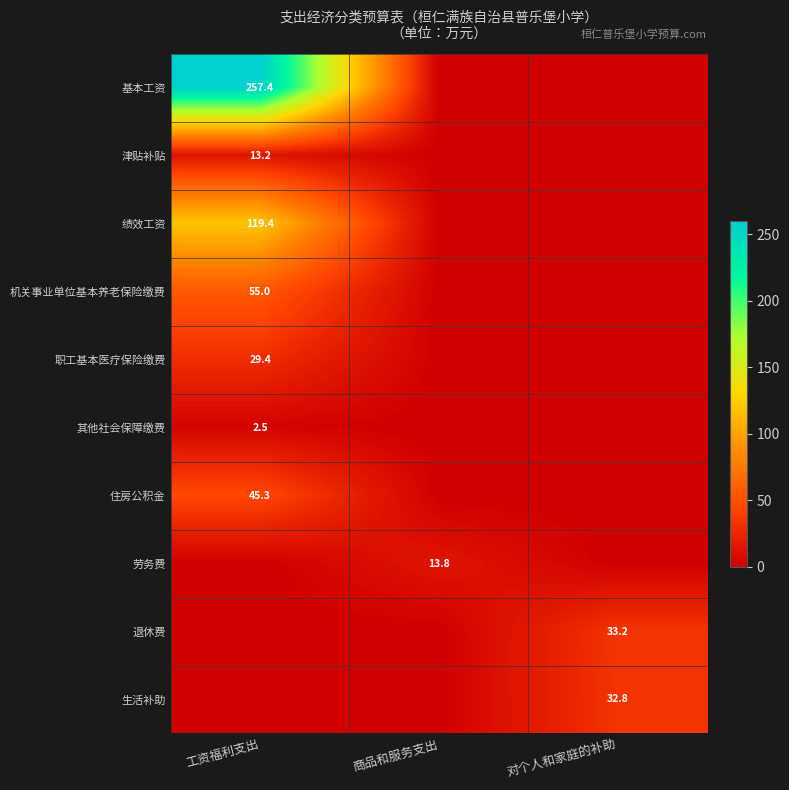

The value of 基本工资 at 工资福利支出 is 85.4. True or false?

False